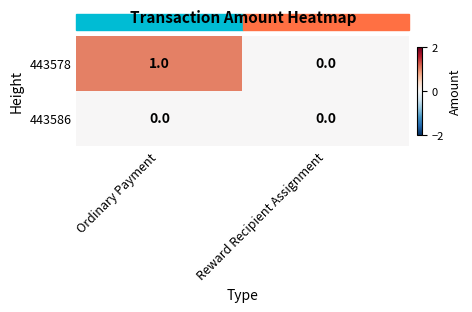

At which label is 443578 closest to 0?

Reward Recipient Assignment